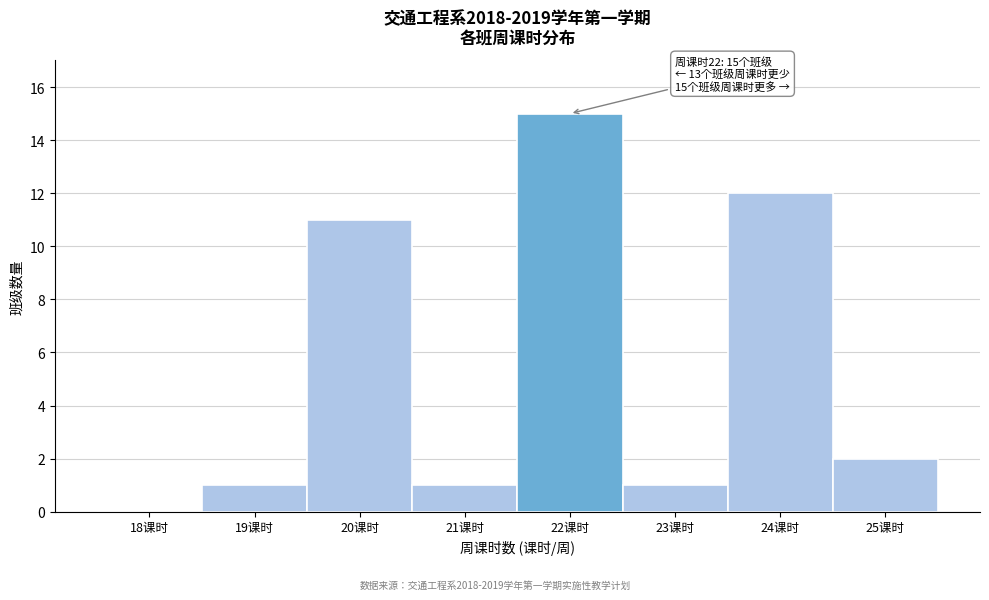

Reading left to right, transcribe all the data shown in this chart.

18课时=0	19课时=1	20课时=11	21课时=1	22课时=15	23课时=1	24课时=12	25课时=2